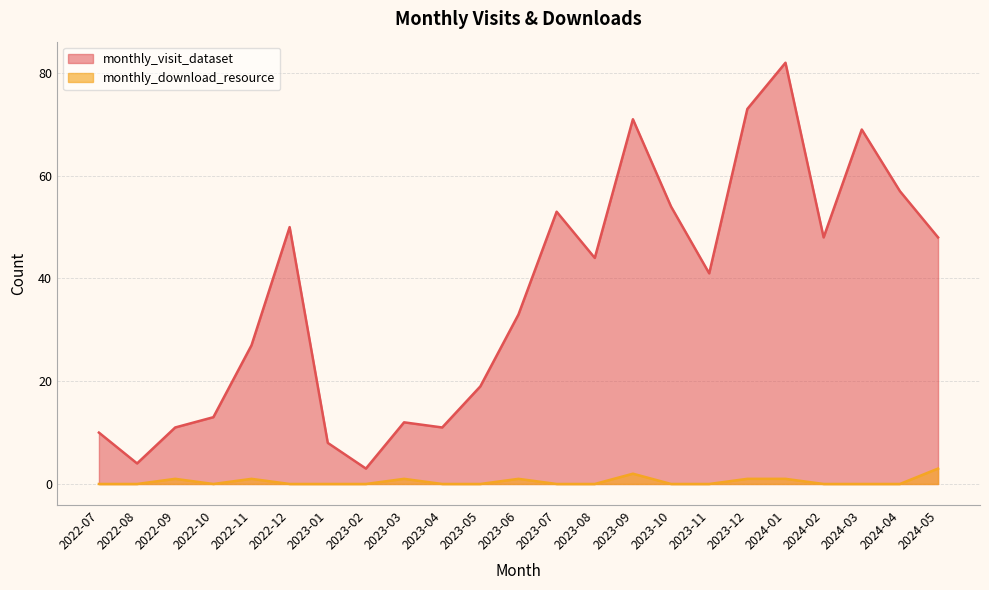

At which category is the sum across all series the highest?

2024-01